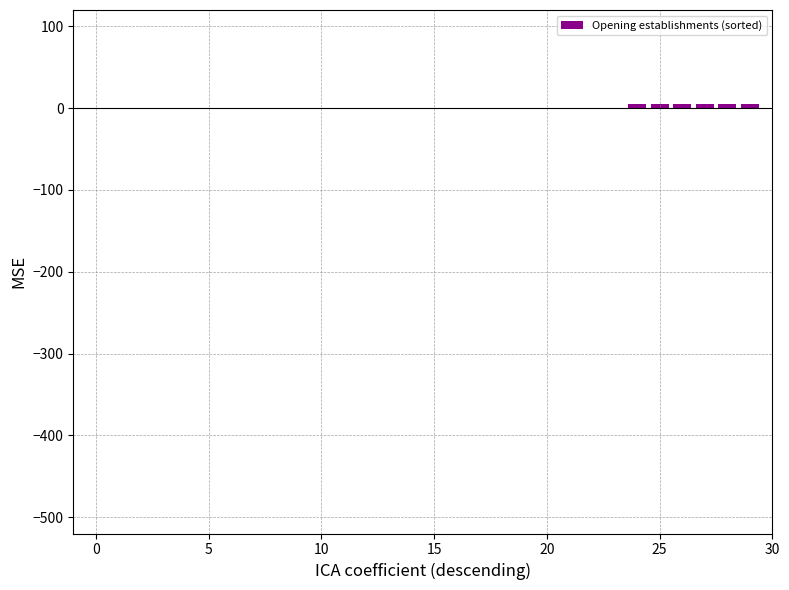

What is the sum of all values?

30